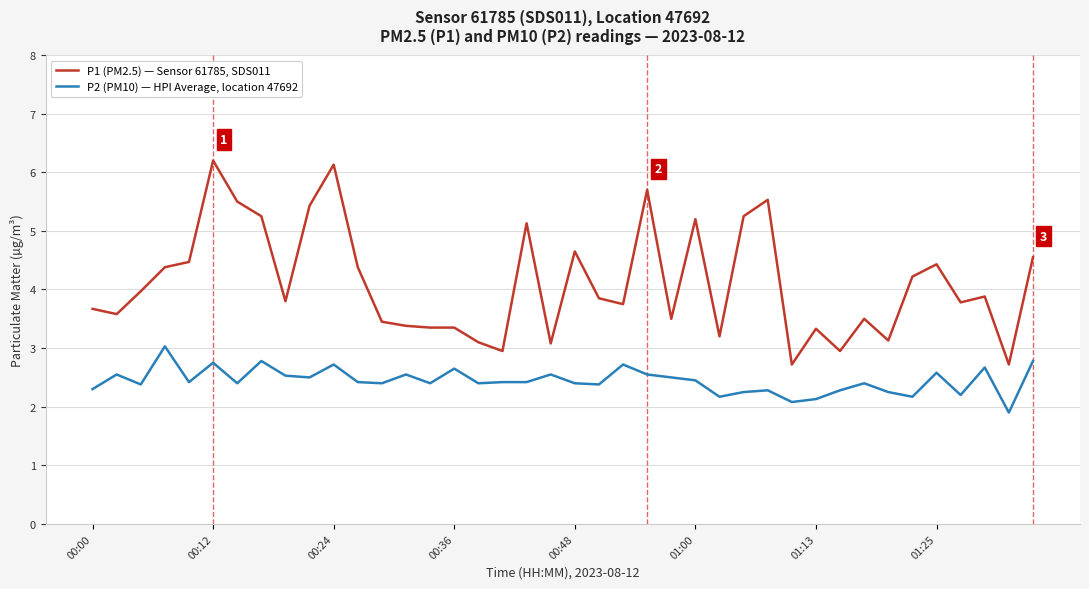

Which series has the largest total across all categories?

P1 (PM2.5) — Sensor 61785, SDS011